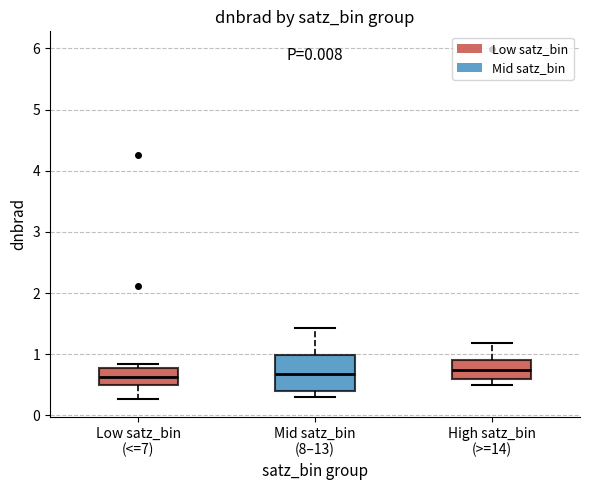

Reading left to right, read every box against the y-axis: the position of its median line, the range the box covers, and the ends of its whiskers. The values are not printed on the chart, so give them approximately, as read against the axis.

Low satz_bin (<=7): median 0.6, box 0.5 to 0.8, whiskers 0.3 to 0.8 (just above the box's upper edge)
Mid satz_bin (8–13): median 0.7, box 0.4 to 1.0, whiskers 0.3 to 1.4
High satz_bin (>=14): median 0.7, box 0.6 to 0.9, whiskers 0.5 to 1.2